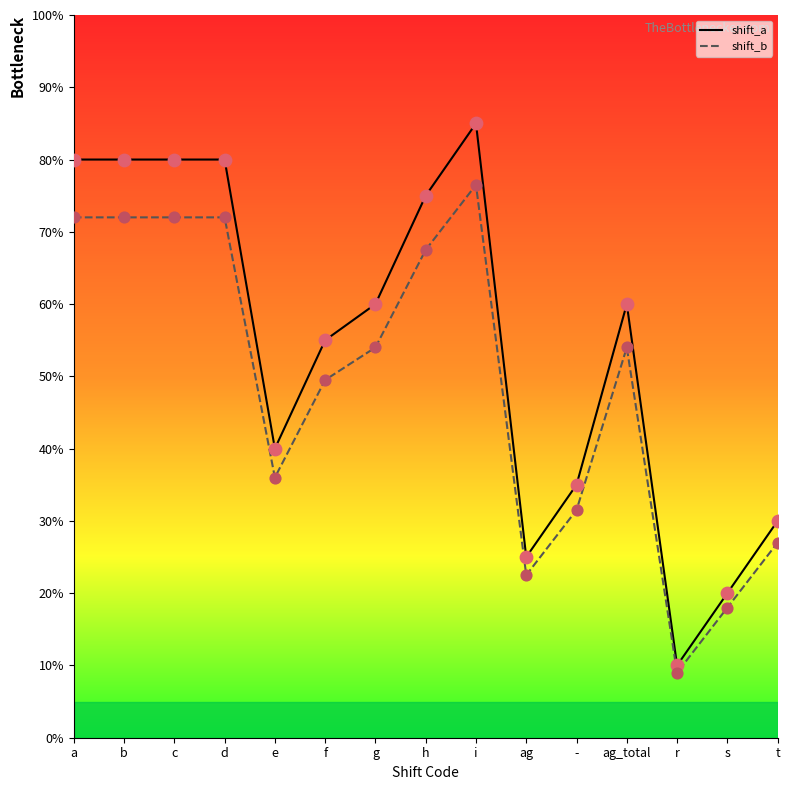

Is the value of shift_a at e greater than the value of shift_b at s?

Yes